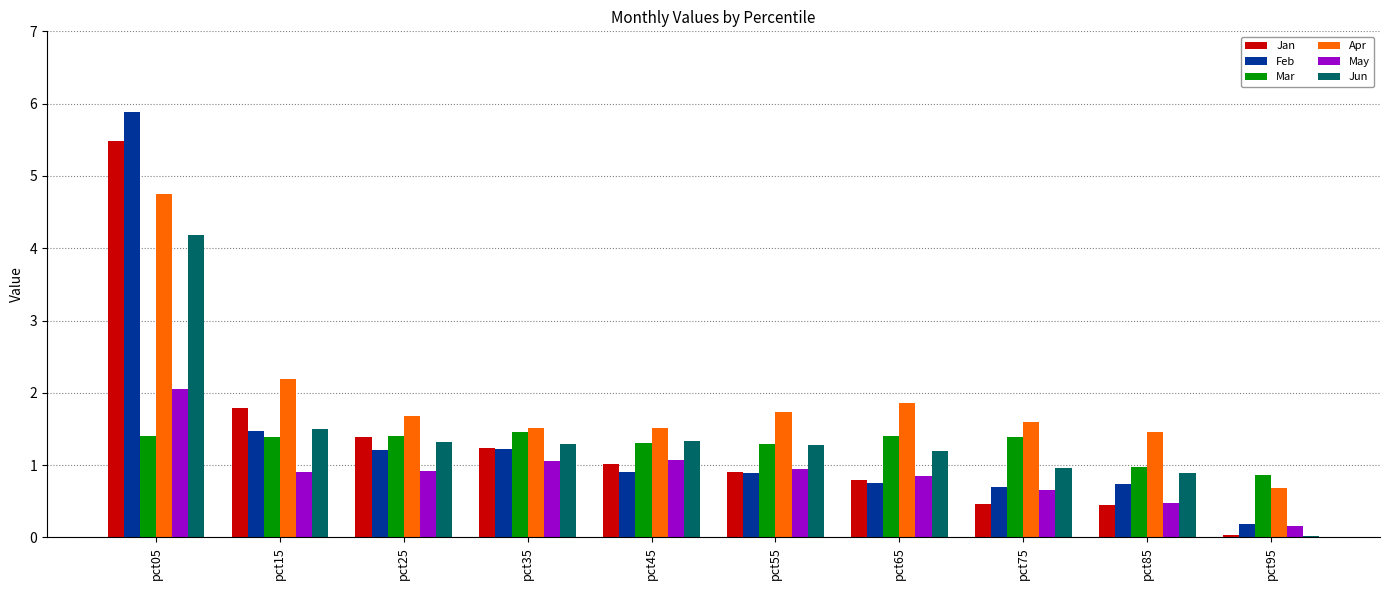

What are all the series names shown in the legend?

Jan, Feb, Mar, Apr, May, Jun